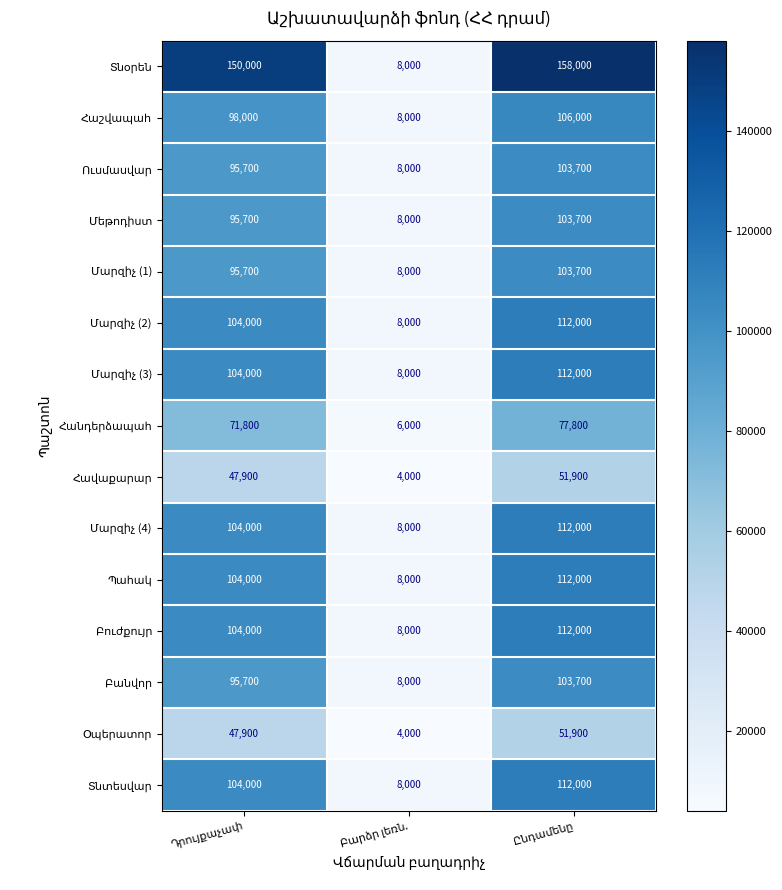

At which category is the sum across all series the highest?

Ընդամենը